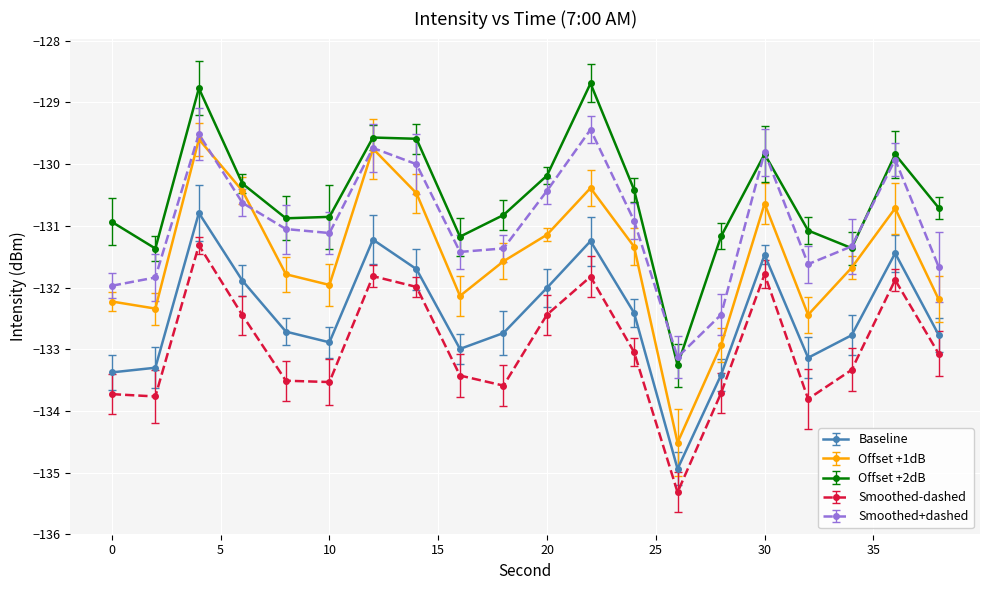

What is the smallest value displayed?

-135.3